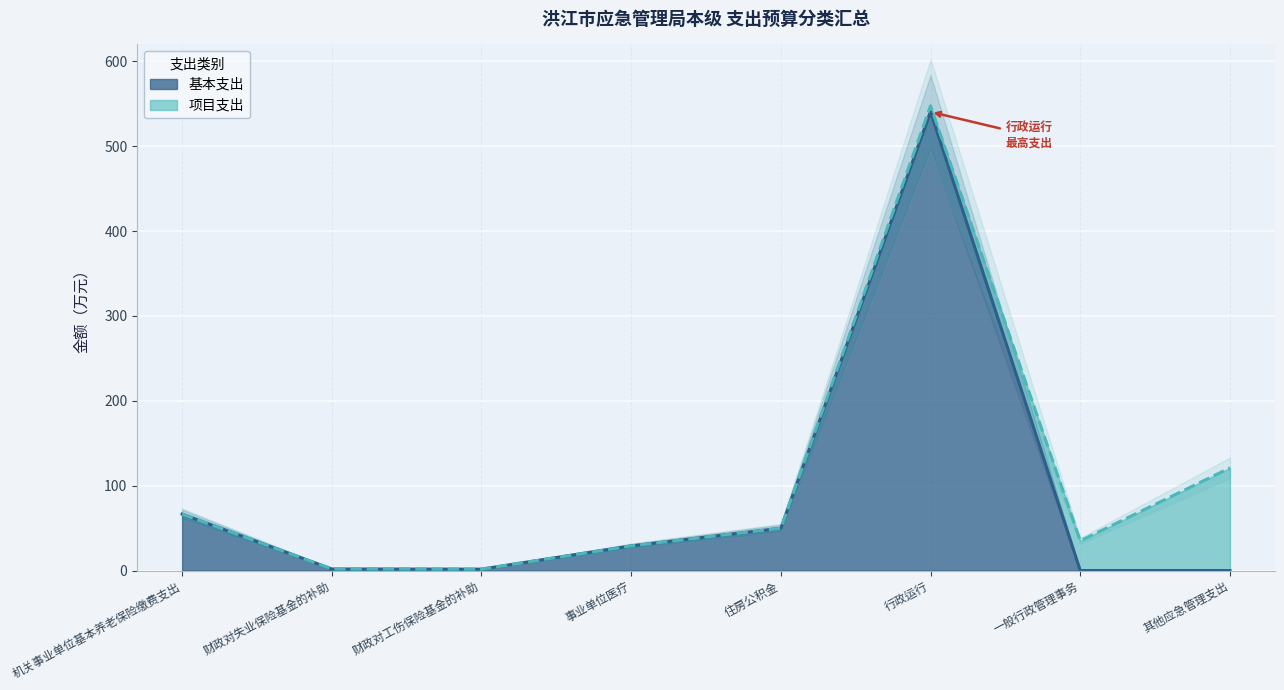

Rank the categories by value from lowest to highest.

一般行政管理事务, 其他应急管理支出, 财政对工伤保险基金的补助, 财政对失业保险基金的补助, 事业单位医疗, 住房公积金, 机关事业单位基本养老保险缴费支出, 行政运行